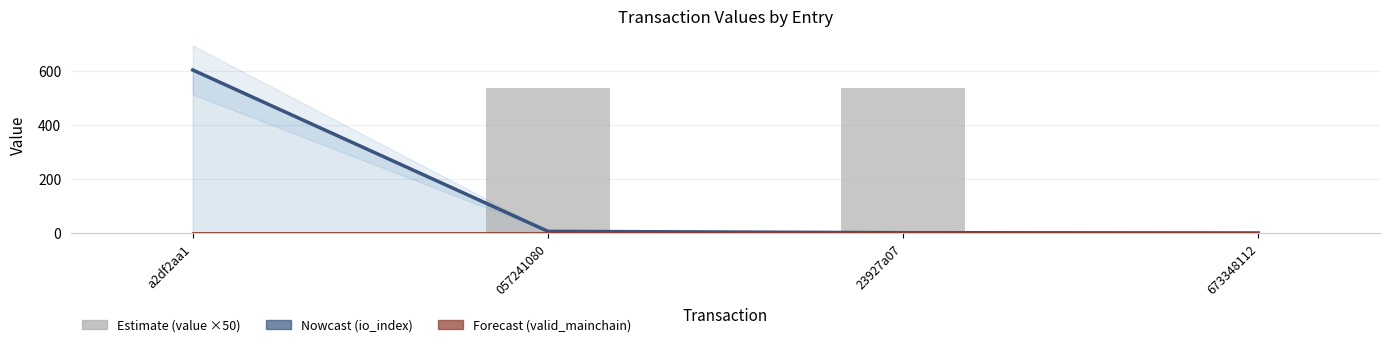

Which series has the largest total across all categories?

value (×50)